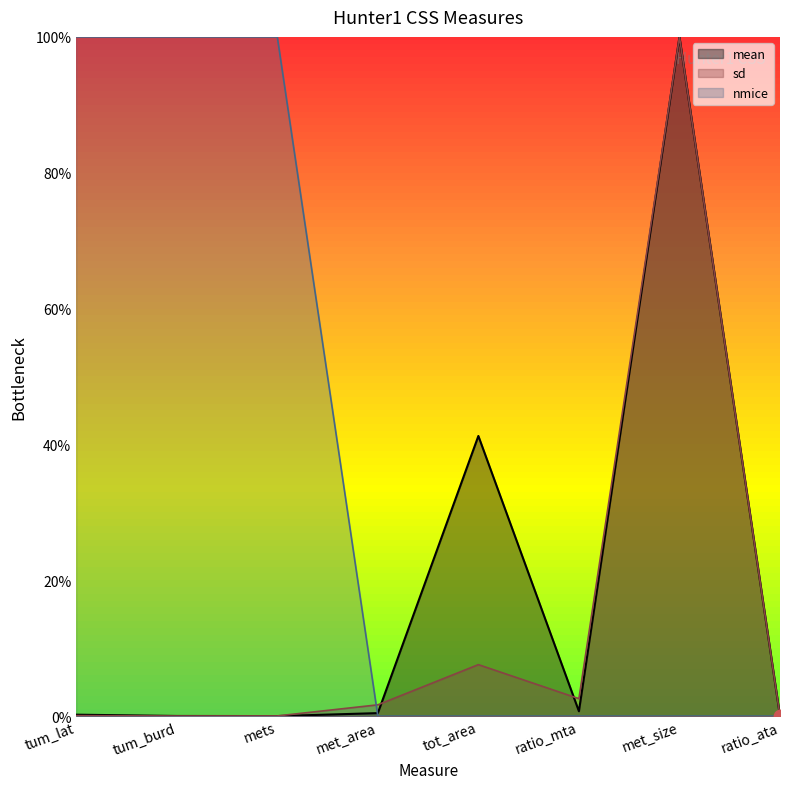

At how many categories does at least one series exceed 13?

5